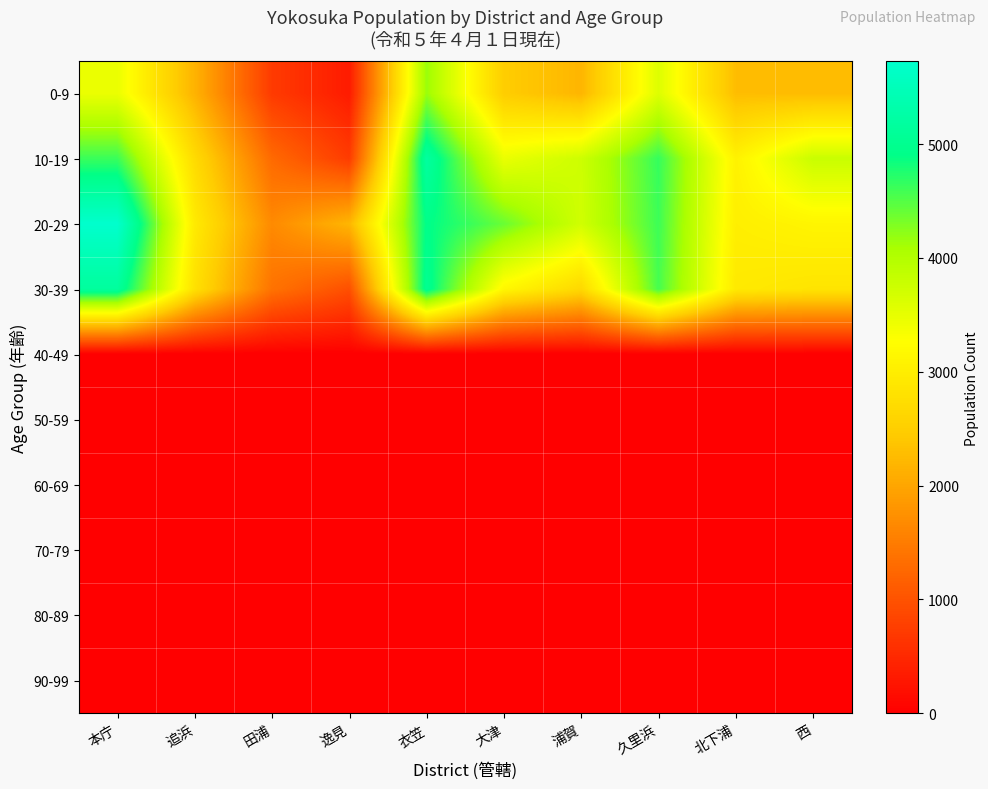

At how many categories does at least one series exceed 1588?

10